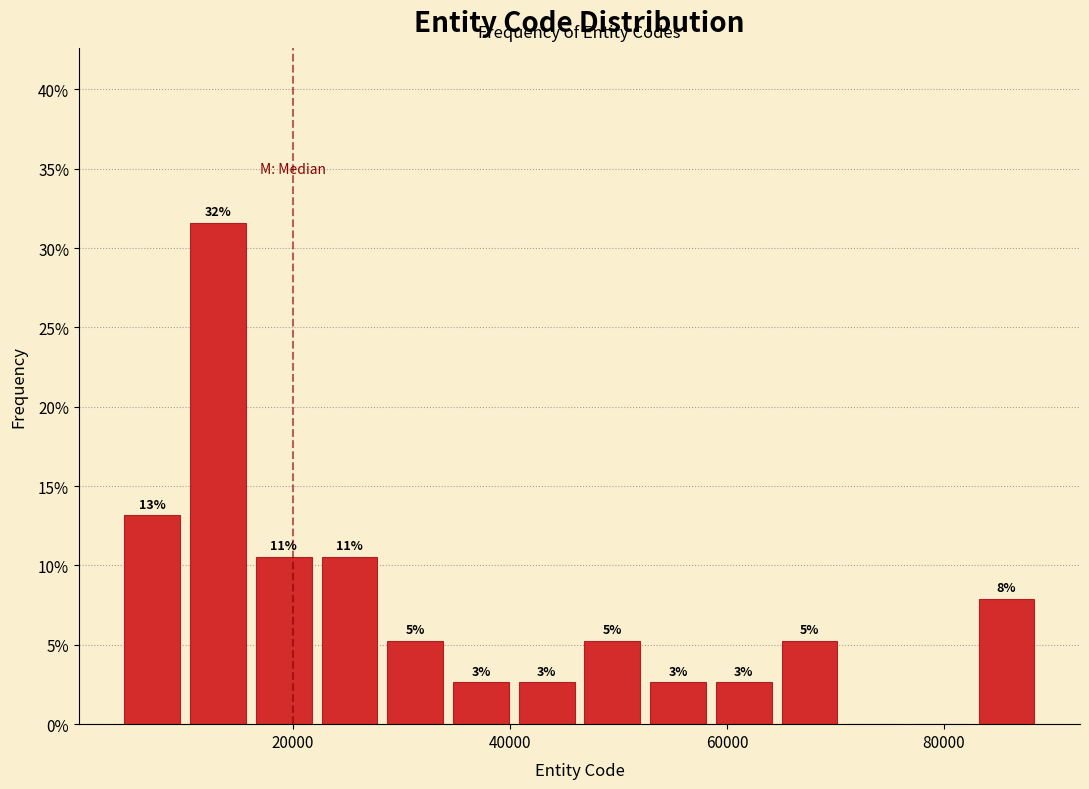

Around what value on the x-axis is the tallest bar? Give the approximate position of its centre, as read against the axis.

14000